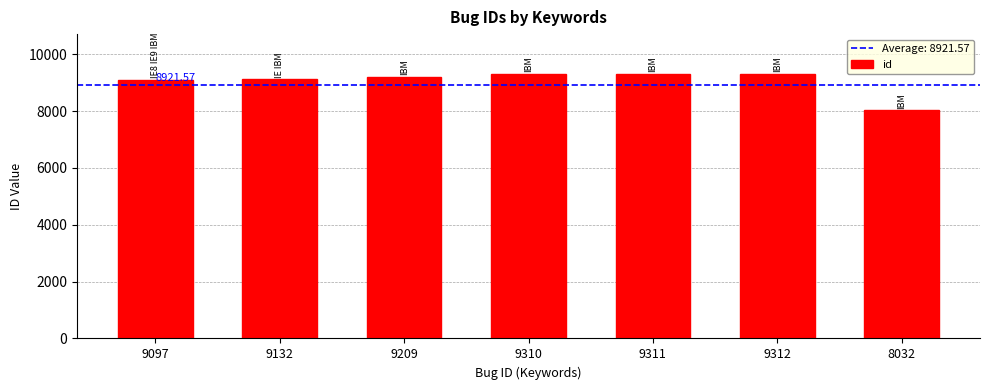

What is the ratio of the value at 8032 to the value at 9132?

0.9